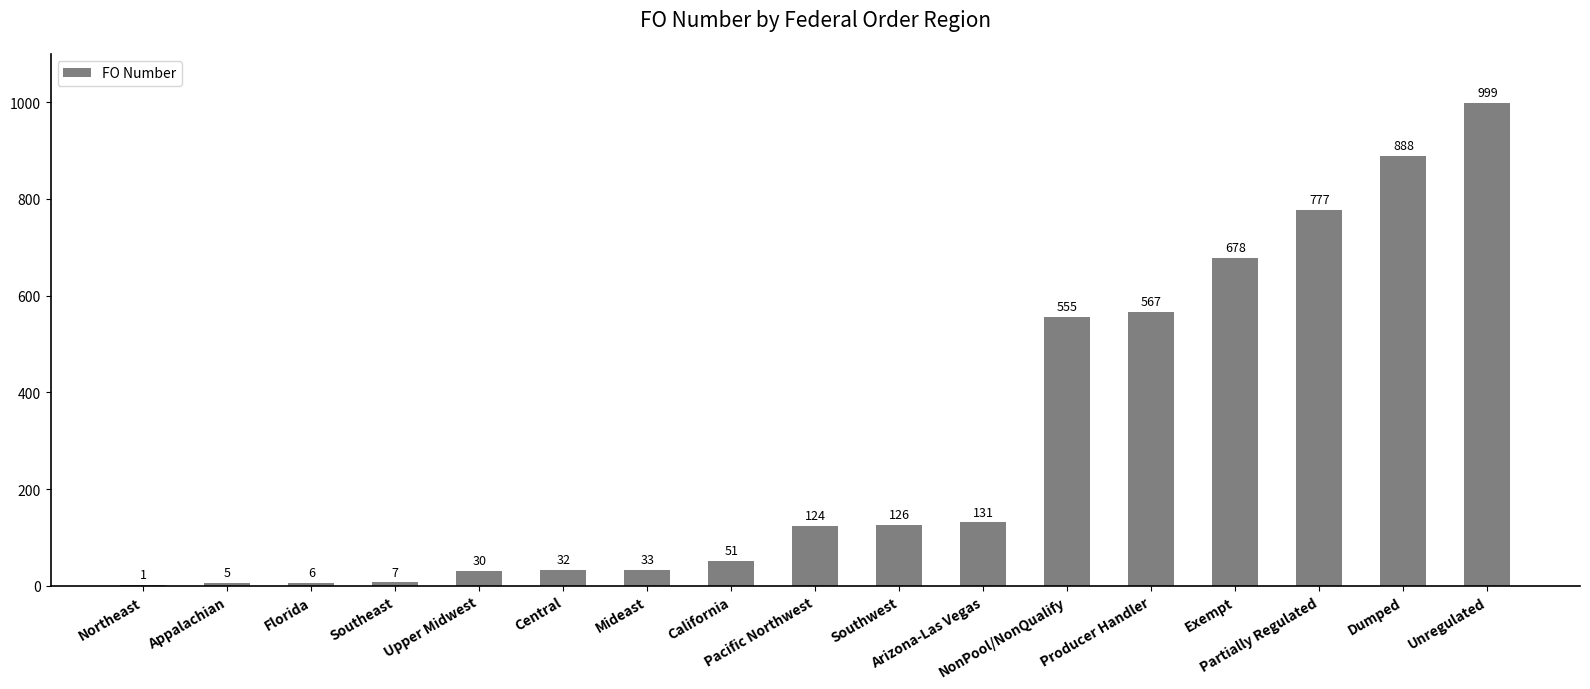

What is the change in value from Mideast to Exempt?

+645